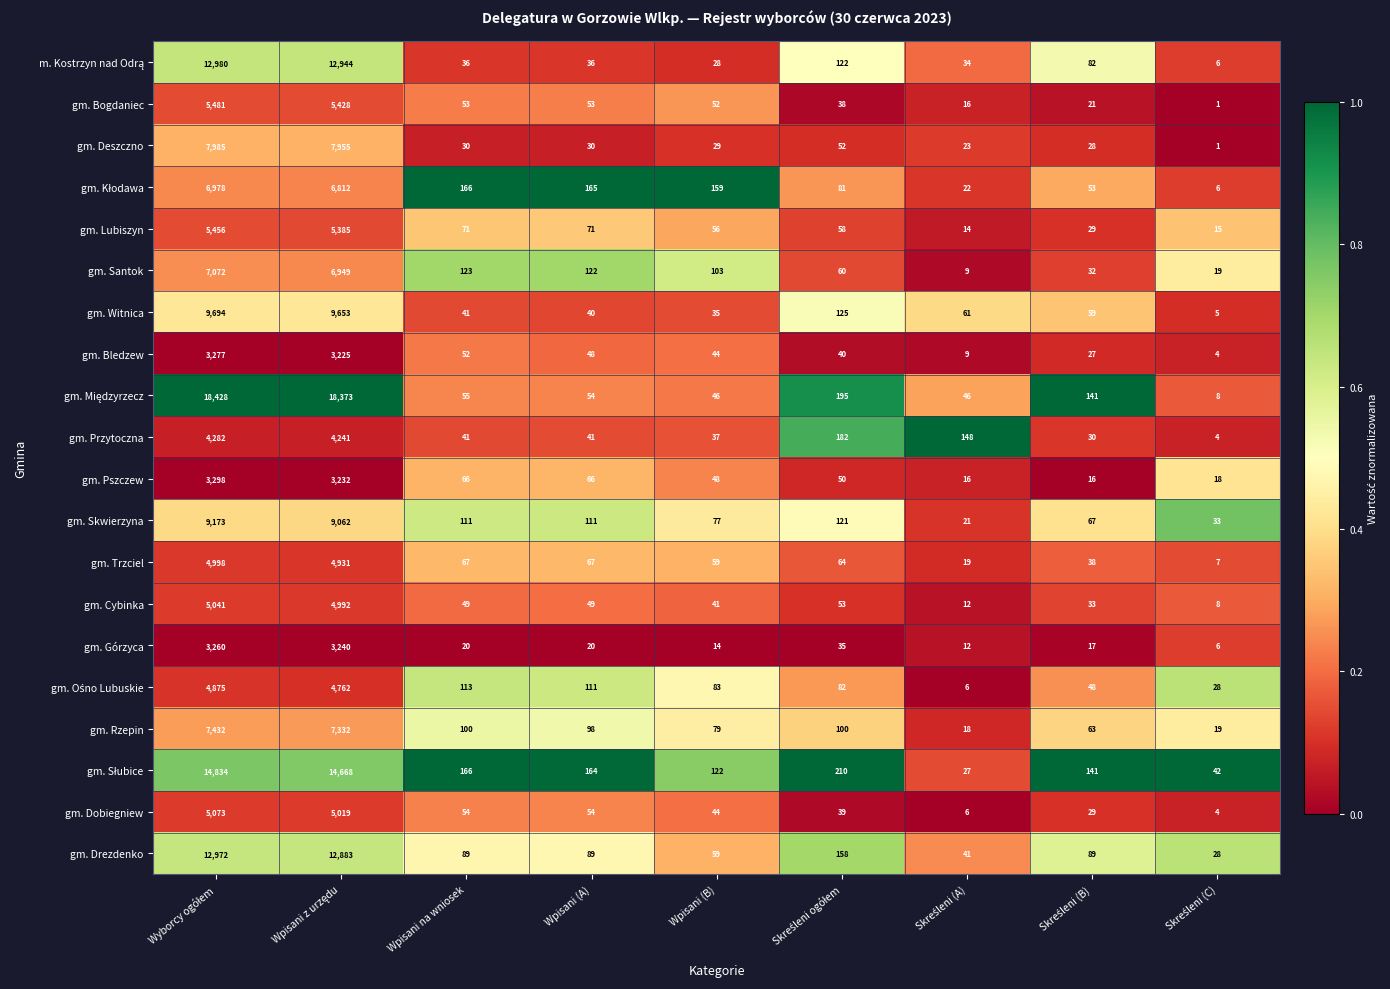

The gm. Bogdaniec series shows 53 at Wpisani (A). True or false?

True